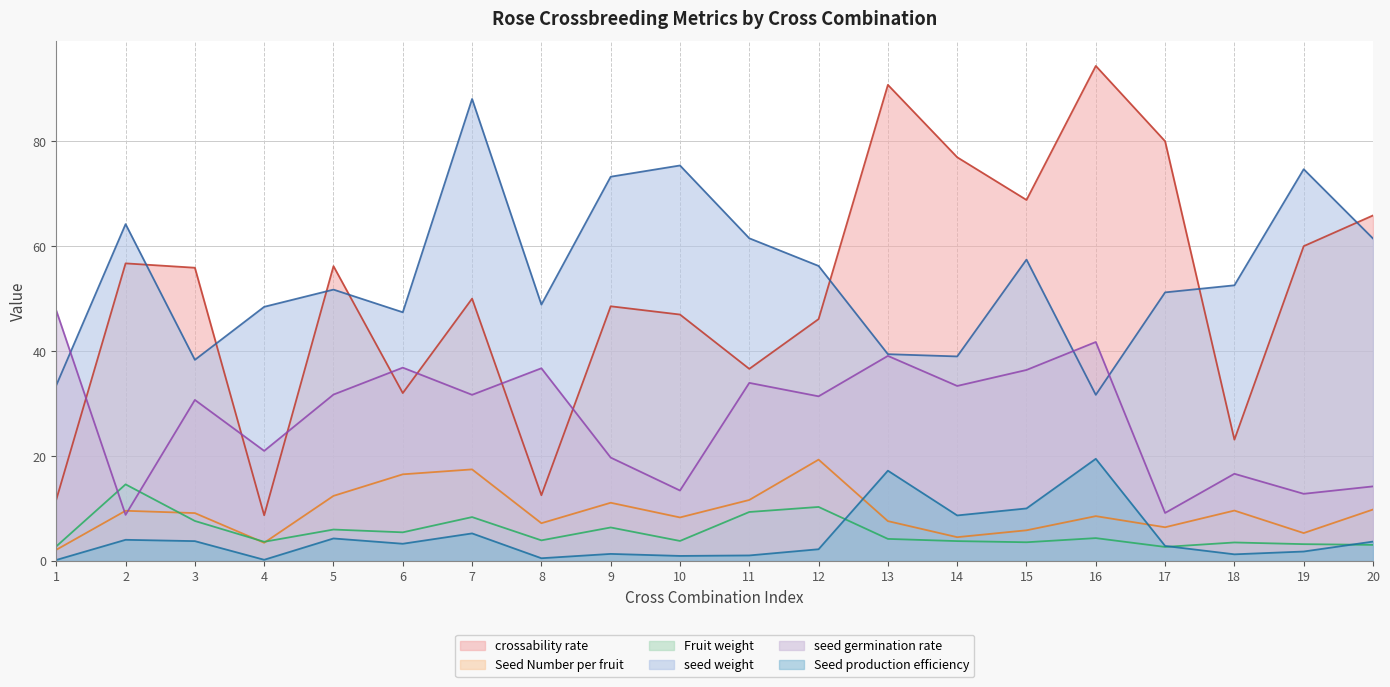

What value does the Seed Number per fruit series have at 14?

4.5